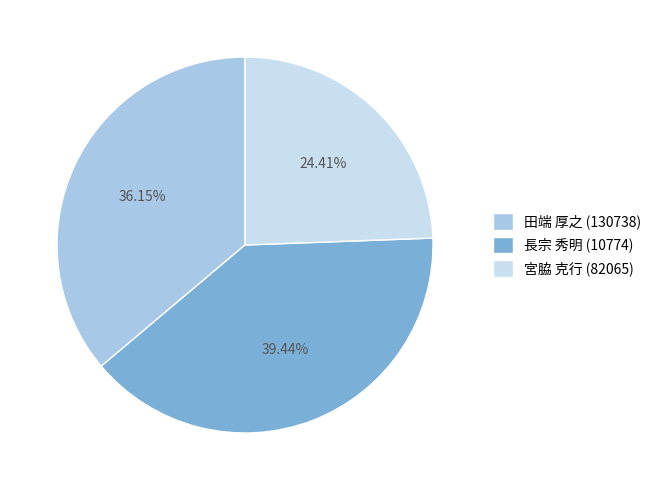

To the nearest percent, what is the difference between the 長宗 秀明 (10774) and 宮脇 克行 (82065) slice percentages?

15%